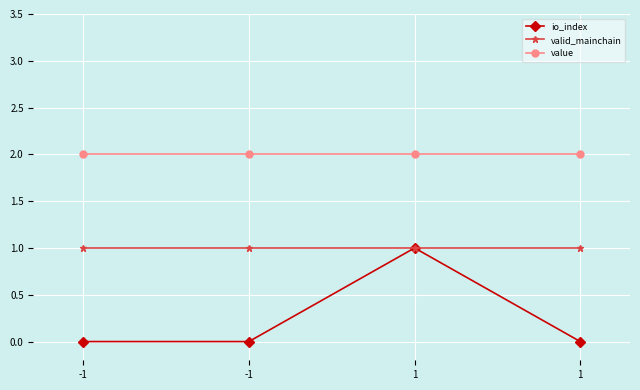

What are all the series names shown in the legend?

io_index, valid_mainchain, value